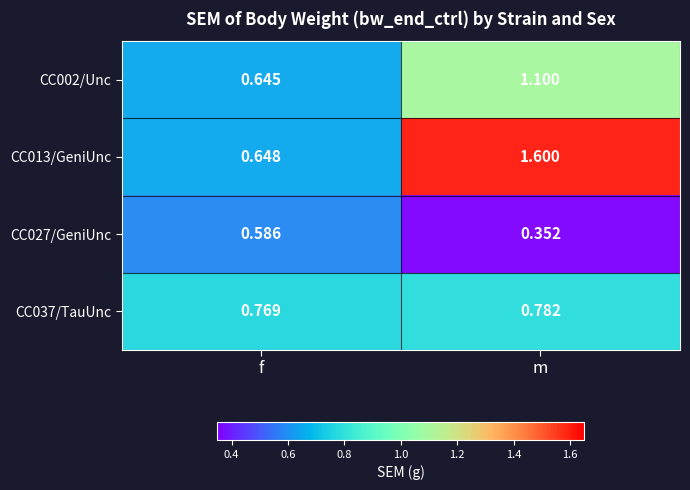

Which label corresponds to the largest value in the chart?

m